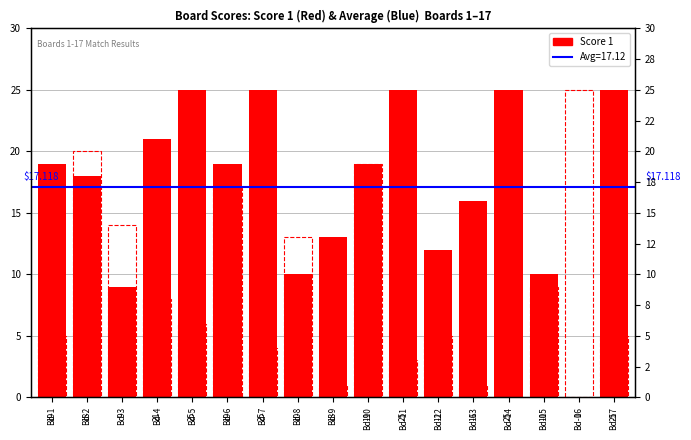

Which series has the widest spread of values?

Score 1